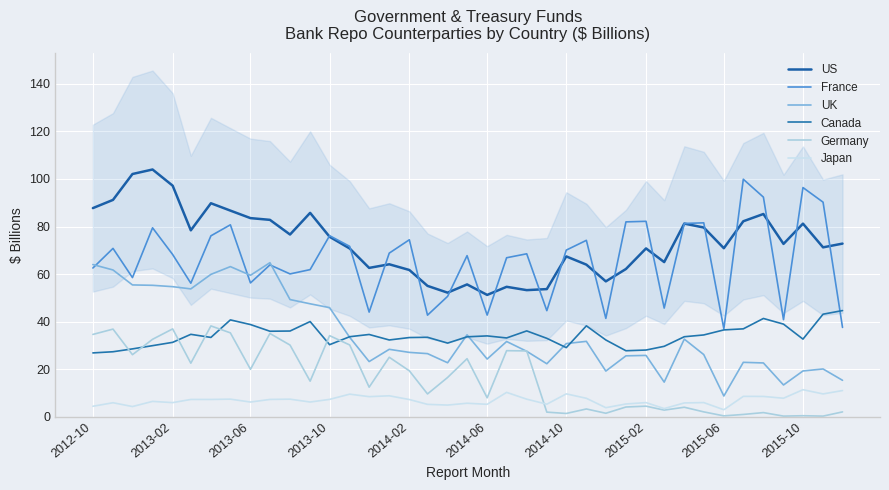

What is the average value of the US series?

73.3